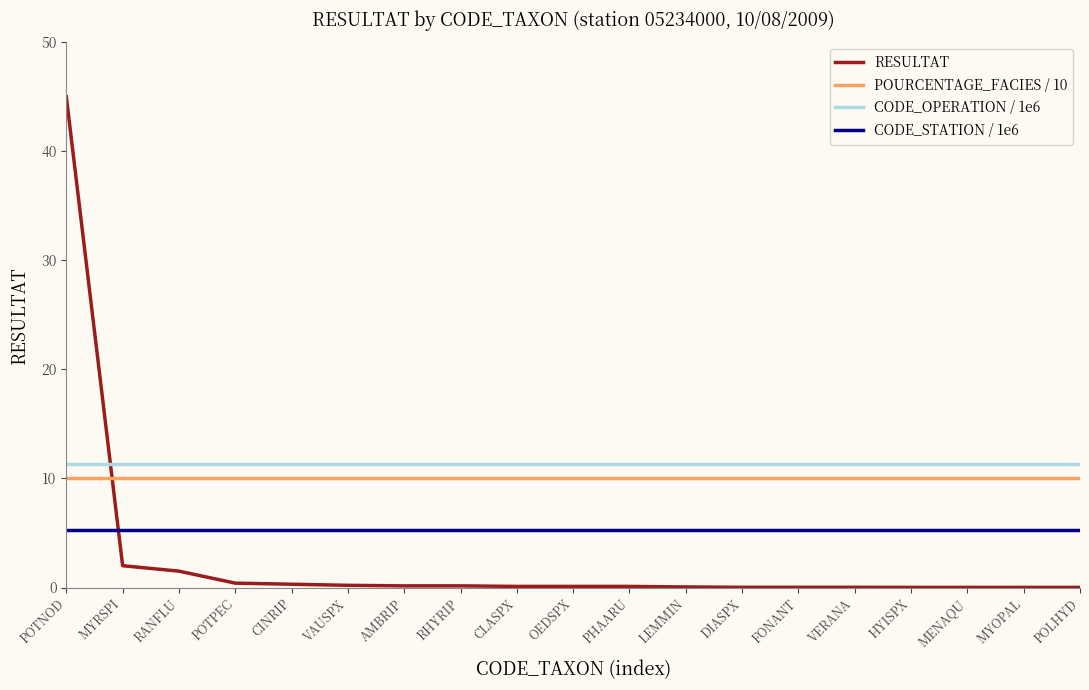

Which series has the largest total across all categories?

CODE_OPERATION / 1e6